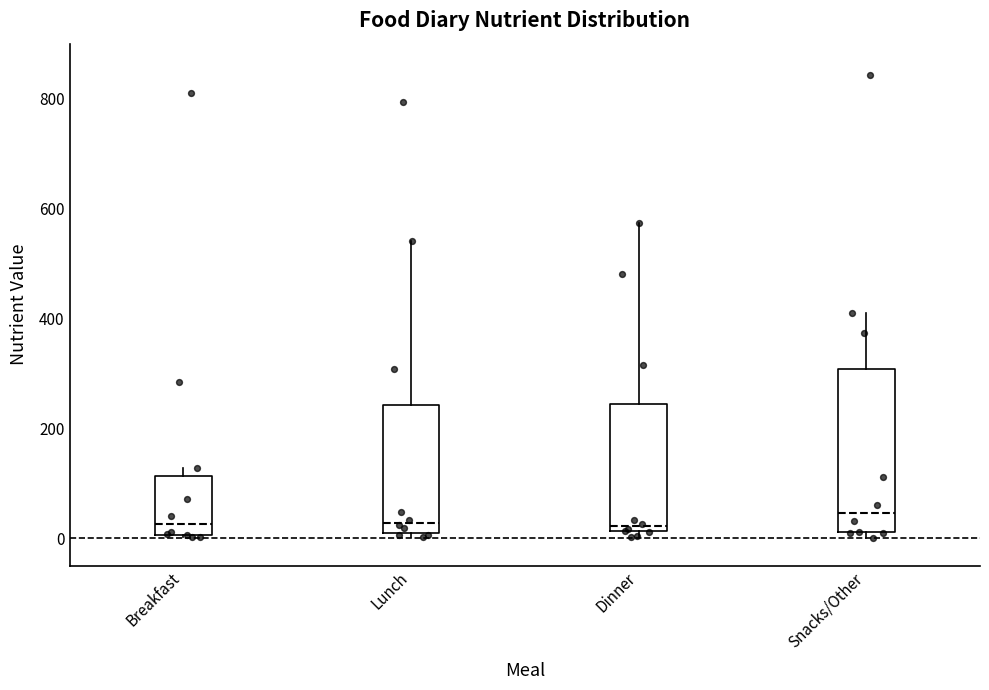

Where is the lower edge of the box for Breakfast on the y-axis? The values are not printed on the chart, so give them approximately, as read against the axis.

0